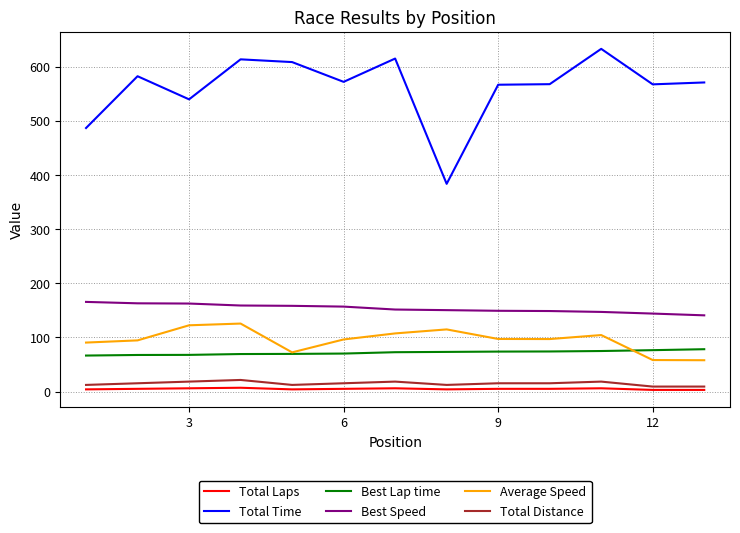

True or false: Best Lap time and Total Laps cross at least once.

False